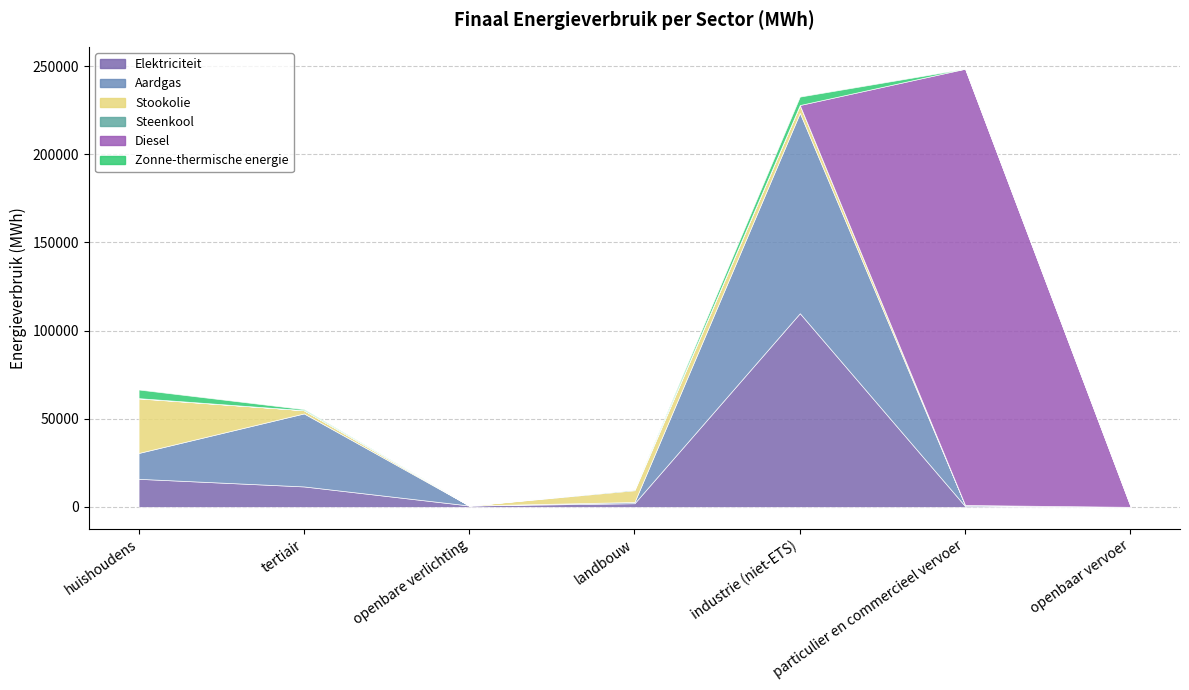

Reading right to left, what are all the values shown in this chart?

Elektriciteit: openbaar vervoer=6.1	particulier en commercieel vervoer=417.9	industrie (niet-ETS)=109856.2	landbouw=2057.1	openbare verlichting=754.7	tertiair=11583.0	huishoudens=15906.3
Aardgas: openbaar vervoer=0.0	particulier en commercieel vervoer=632.4	industrie (niet-ETS)=113642.0	landbouw=703.8	openbare verlichting=0.0	tertiair=41410.1	huishoudens=14650.8
Stookolie: openbaar vervoer=0.0	particulier en commercieel vervoer=0.0	industrie (niet-ETS)=4465.0	landbouw=6673.9	openbare verlichting=0.0	tertiair=1865.1	huishoudens=30962.2
Steenkool: openbaar vervoer=0.0	particulier en commercieel vervoer=0.0	industrie (niet-ETS)=16.3	landbouw=540.0	openbare verlichting=0.0	tertiair=0.0	huishoudens=154.9
Diesel: openbaar vervoer=432.5	particulier en commercieel vervoer=247538.0	industrie (niet-ETS)=0.0	landbouw=0.0	openbare verlichting=0.0	tertiair=0.0	huishoudens=0.0
Zonne-thermische energie: openbaar vervoer=0.0	particulier en commercieel vervoer=0.0	industrie (niet-ETS)=4781.7	landbouw=0.0	openbare verlichting=0.0	tertiair=563.2	huishoudens=4904.9